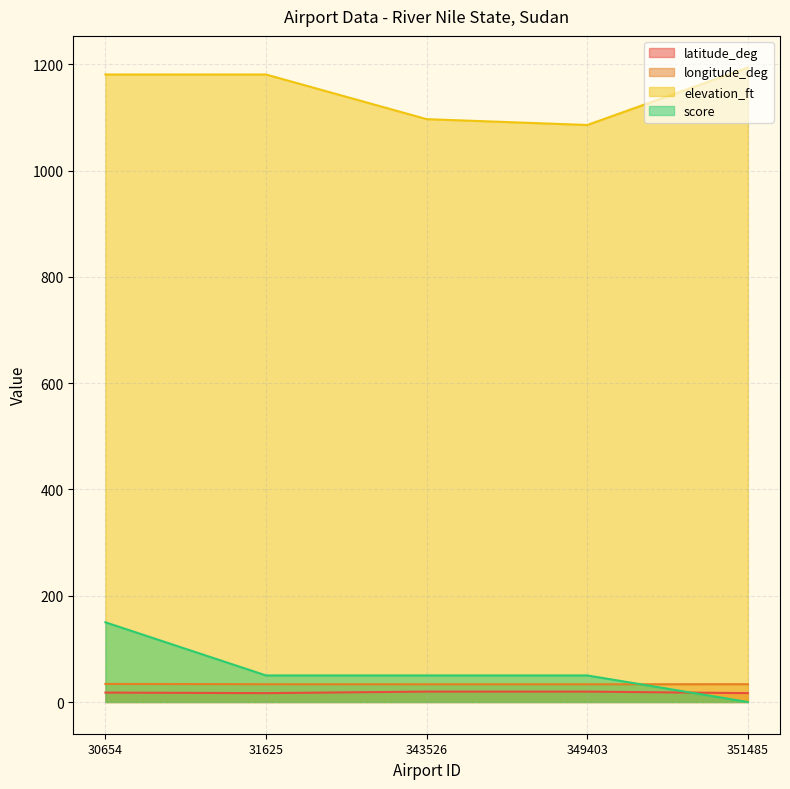

True or false: longitude_deg and elevation_ft intersect in this chart.

False